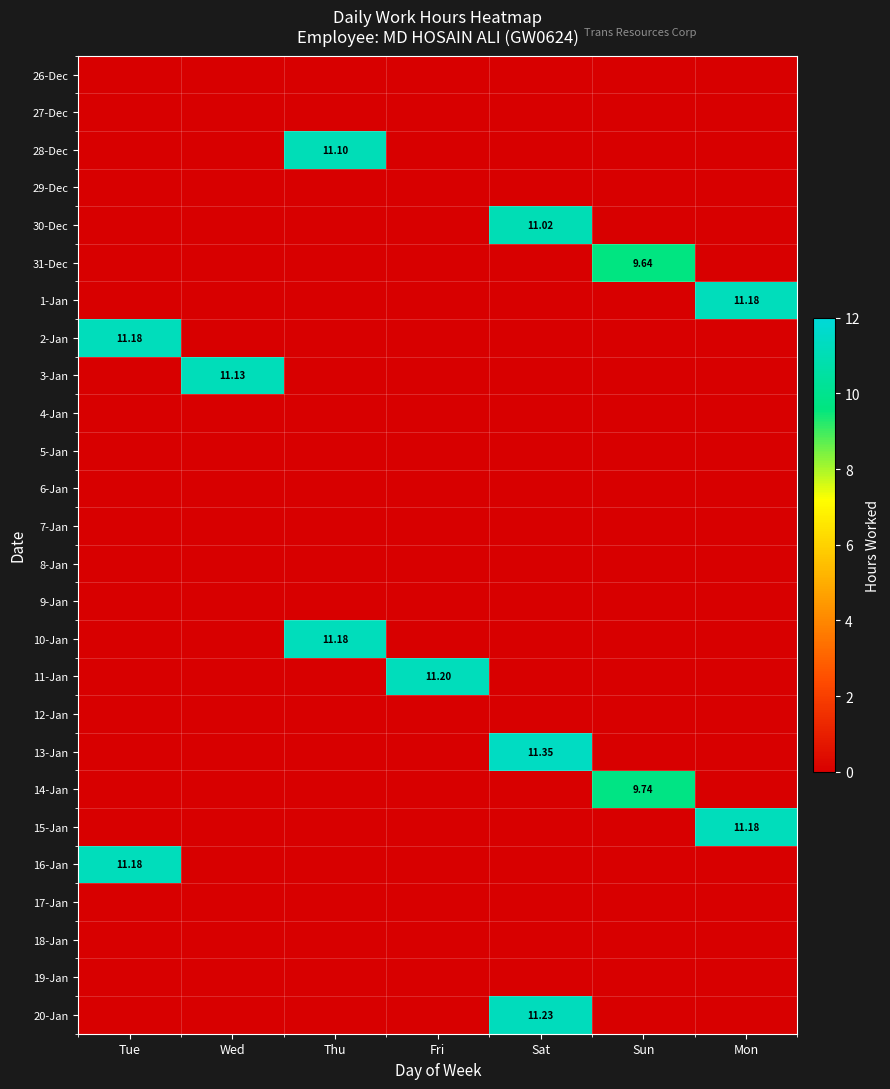

Is it true that 31-Dec equals 0.0 at Thu?

True